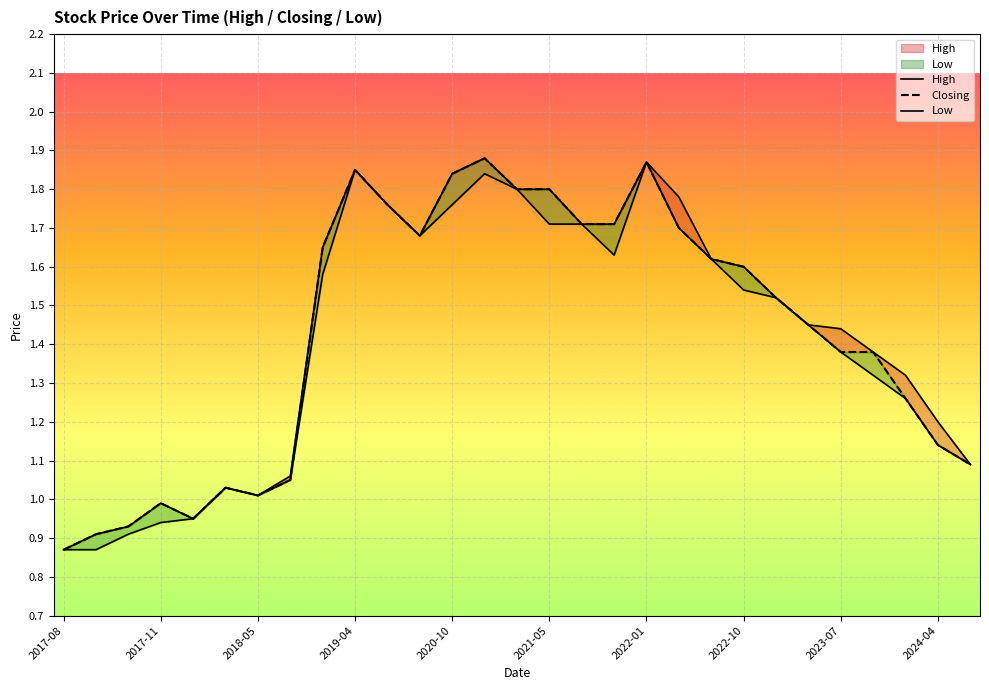

Which series has the largest total across all categories?

High